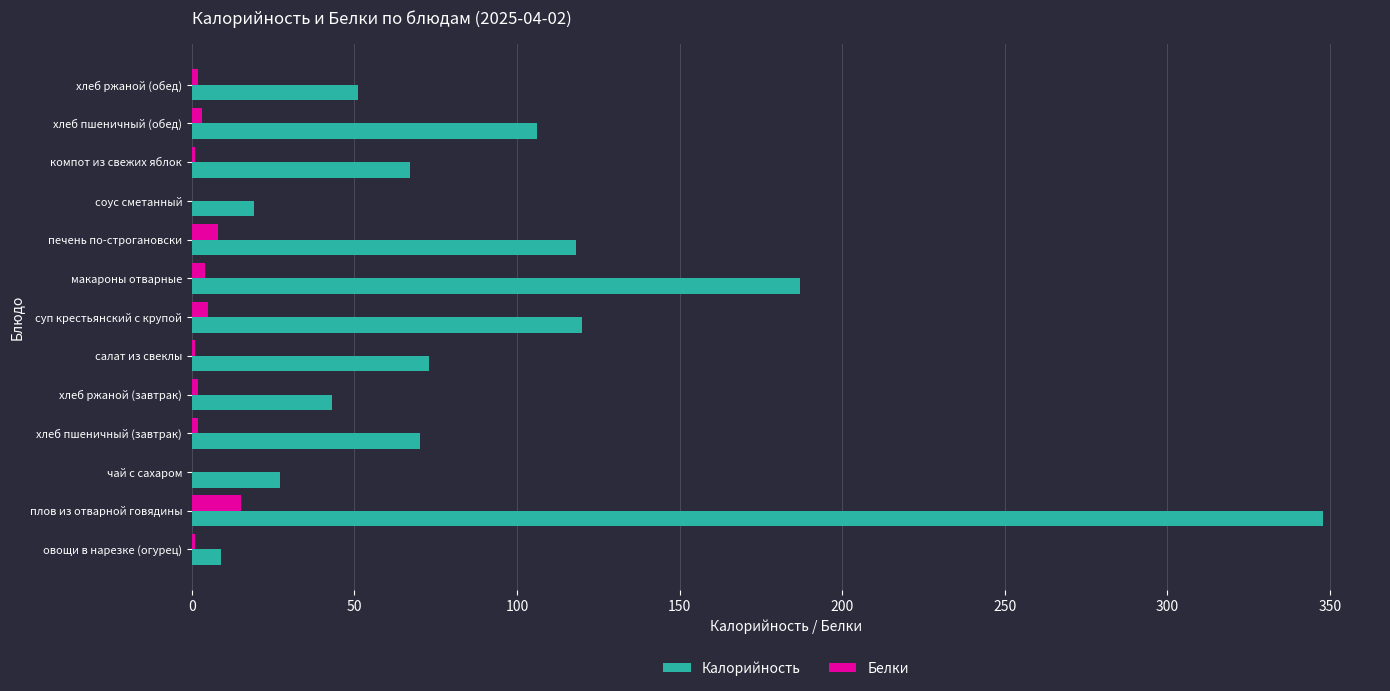

Which category has the highest value in the Калорийность series?

плов из отварной говядины